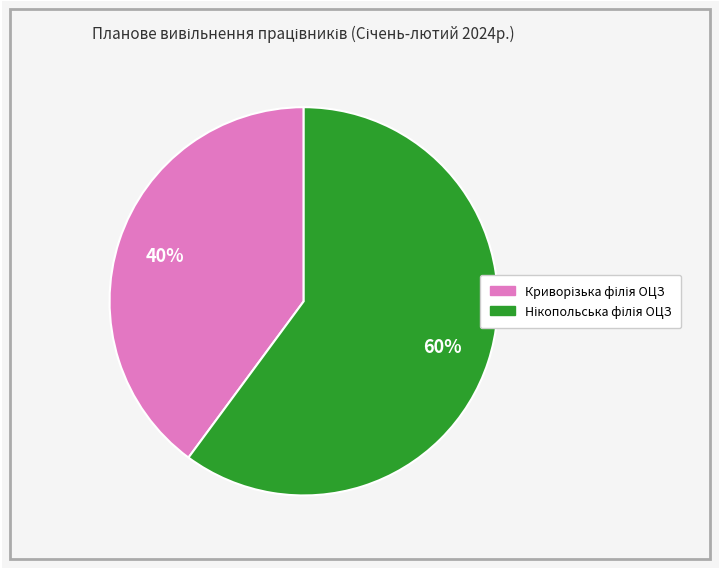

Is there a majority slice in this chart?

Yes